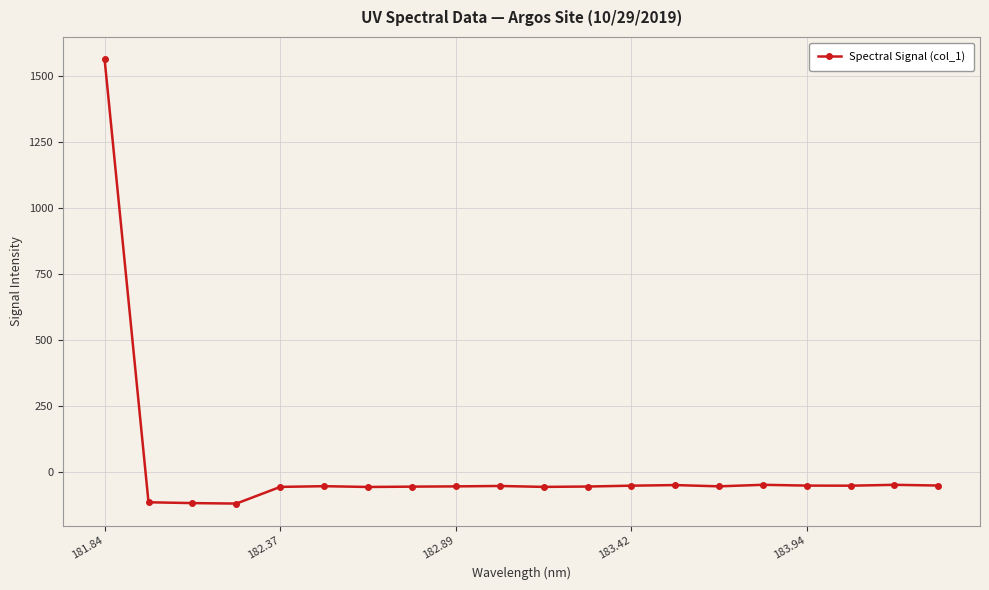

What is the smallest value displayed?

-119.7